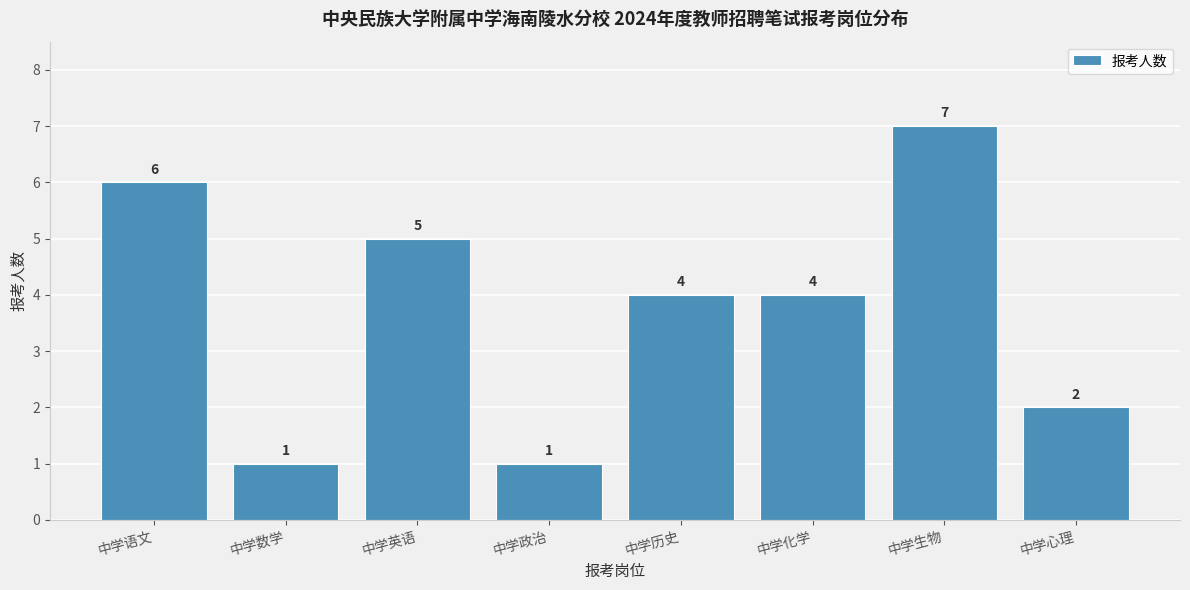

Reading left to right, transcribe all the data shown in this chart.

6	1	5	1	4	4	7	2